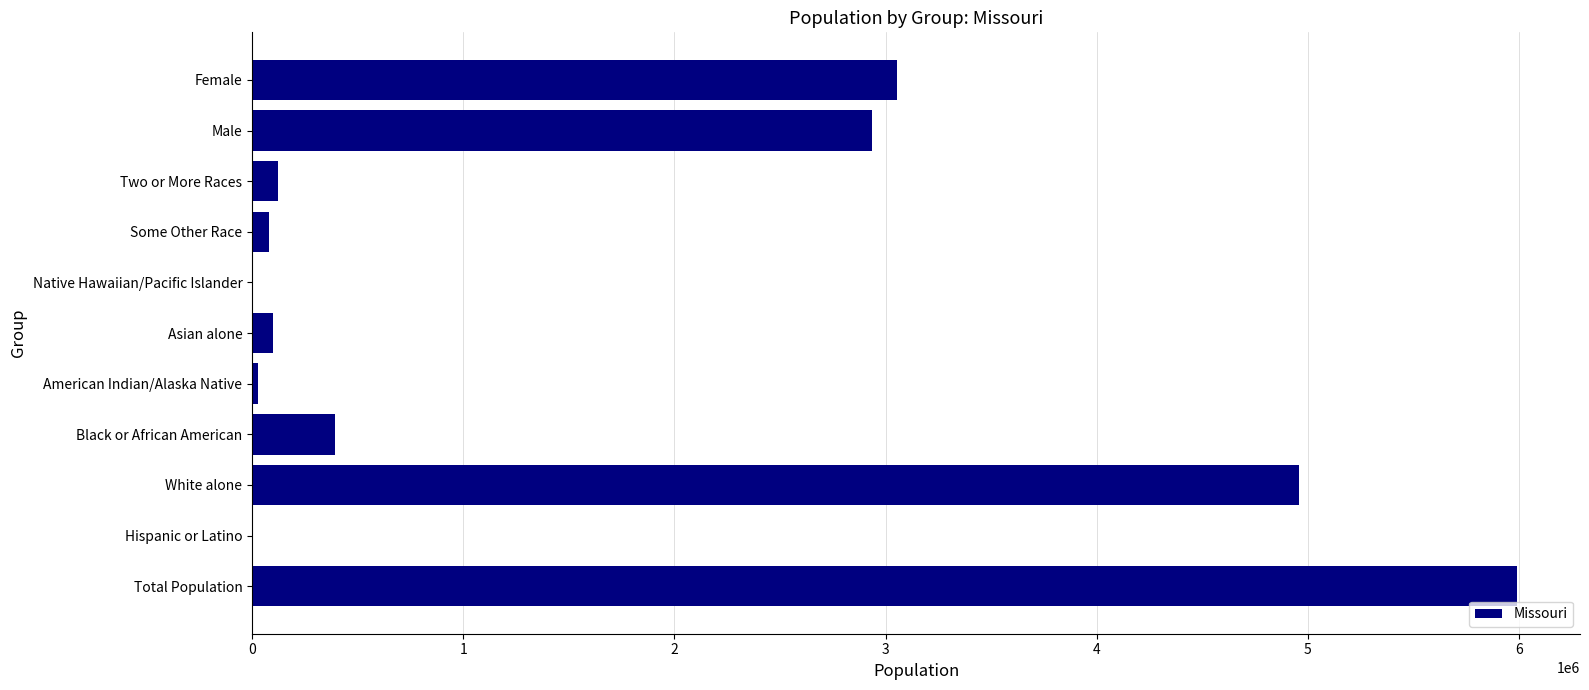

The chart shows a value of 3055450 at Female. True or false?

True